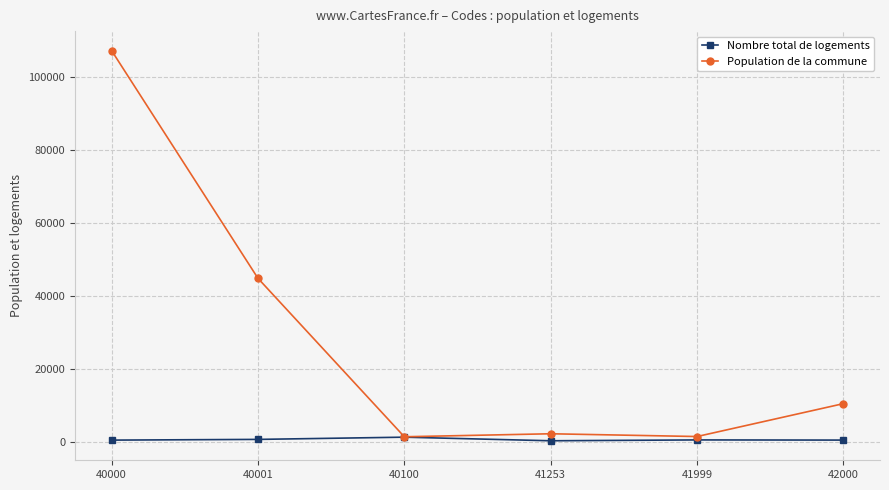

True or false: Nombre total de logements has more than 0 interior local peaks.

True